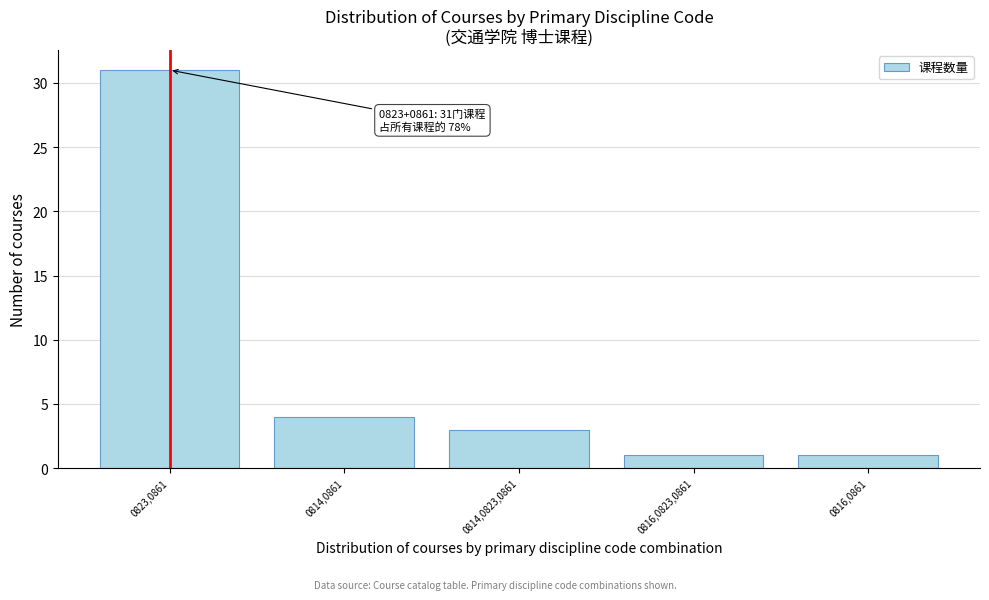

Reading left to right, what are all the values shown in this chart?

31	4	3	1	1